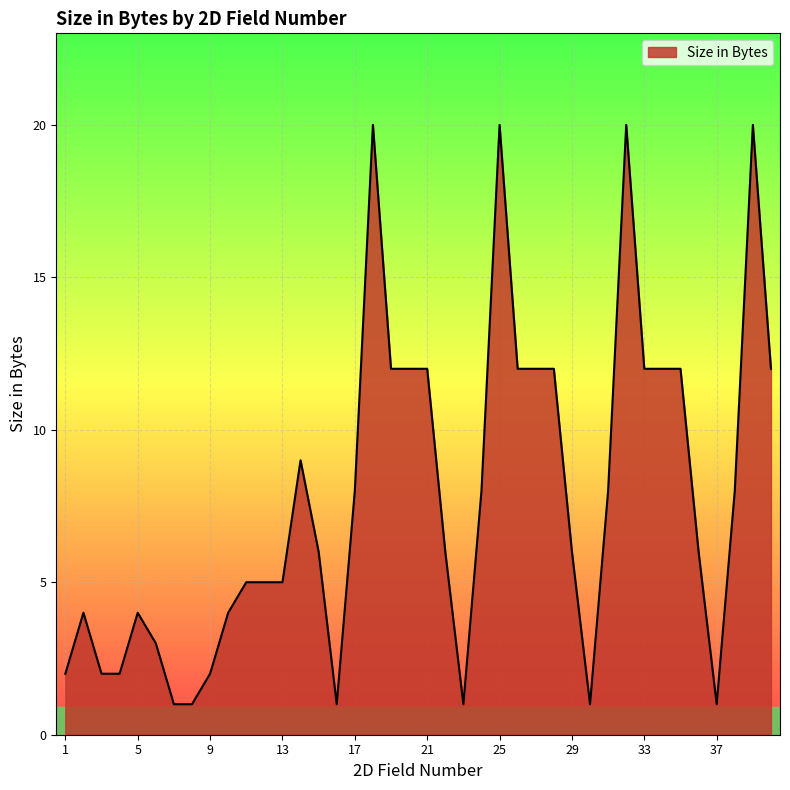

What is the difference between the maximum and minimum values?

19